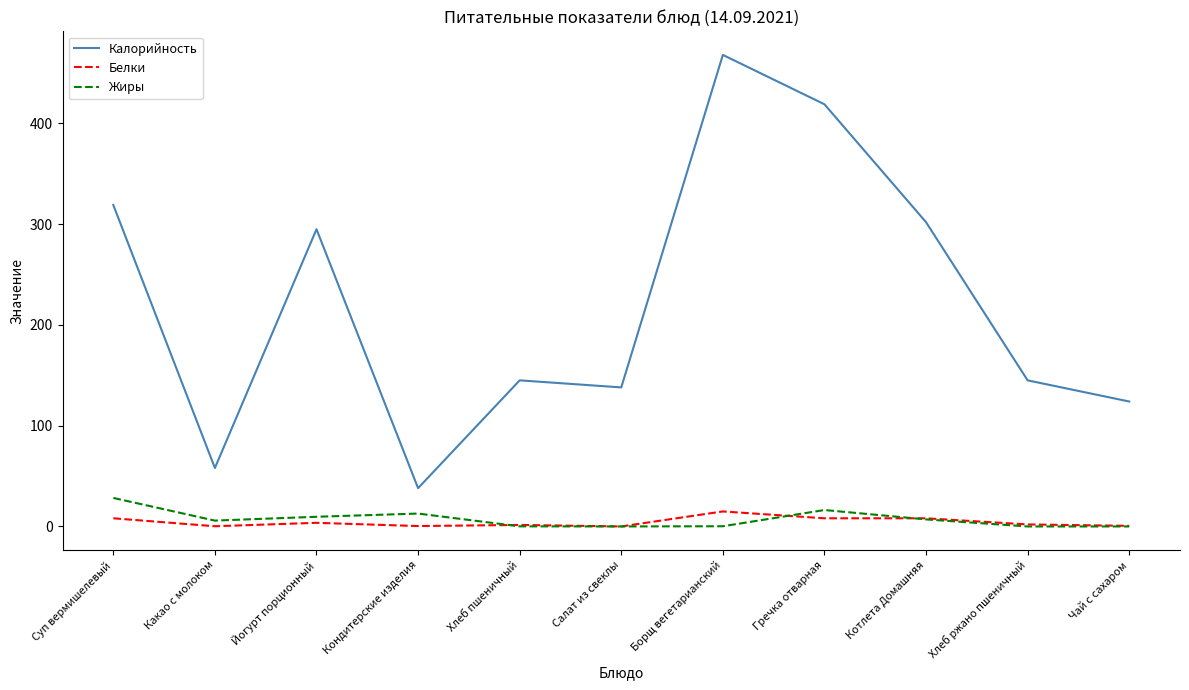

How many distinct data groups are displayed?

3